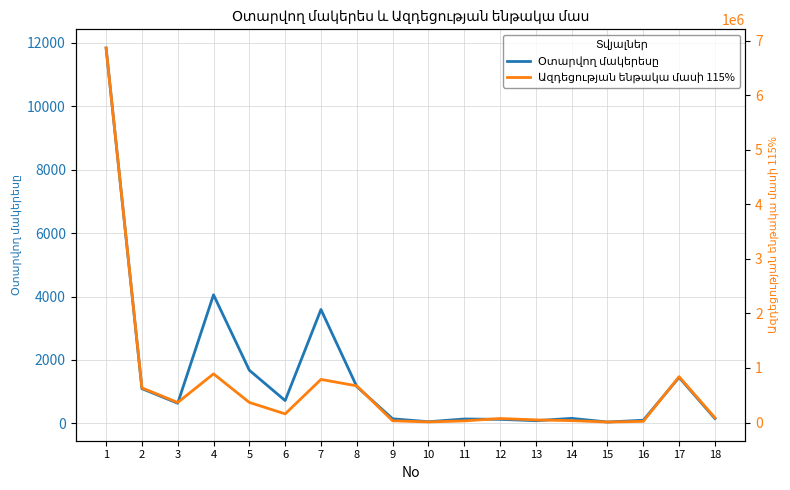

True or false: Օտարվող մակերեսը has a value of 1673.9 at 5.

True